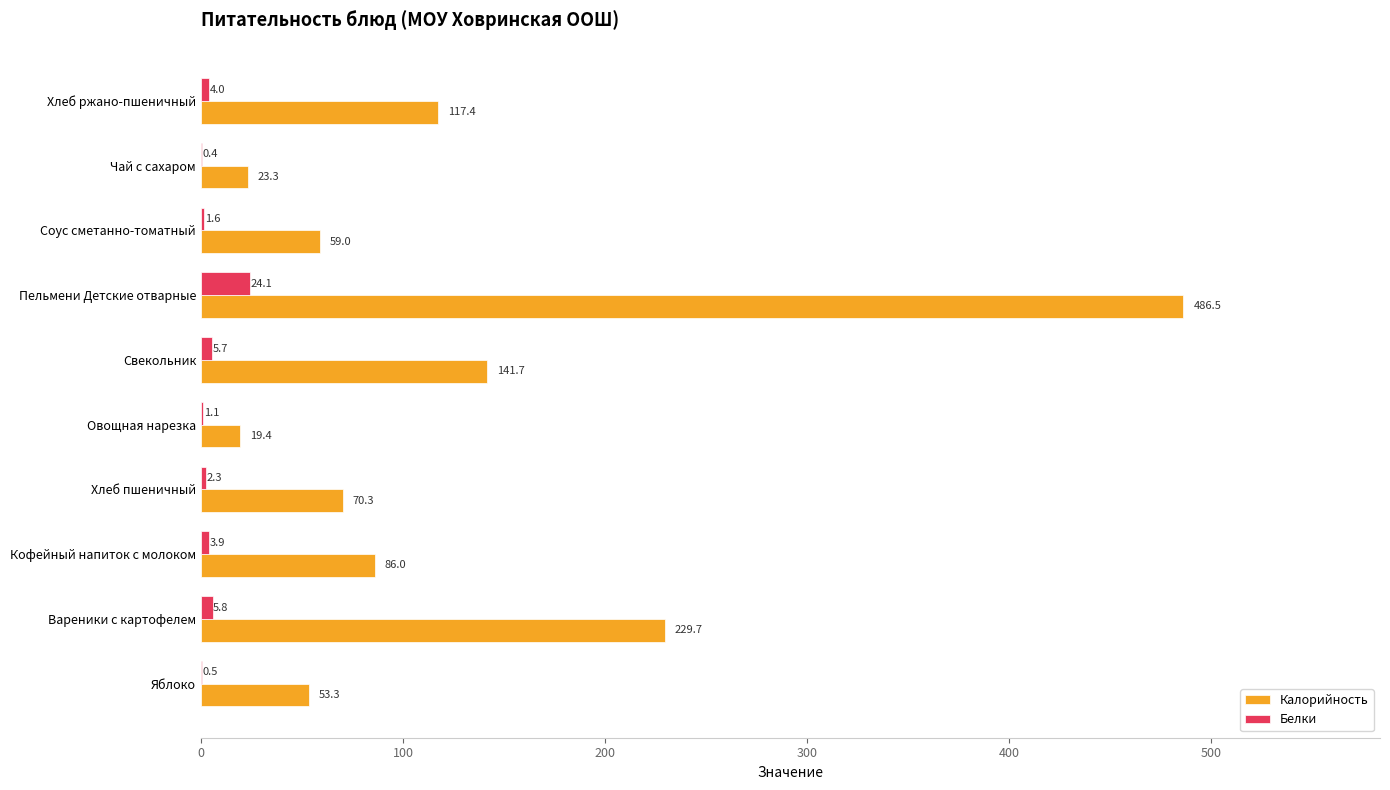

What is the sum of all Белки values?

49.4